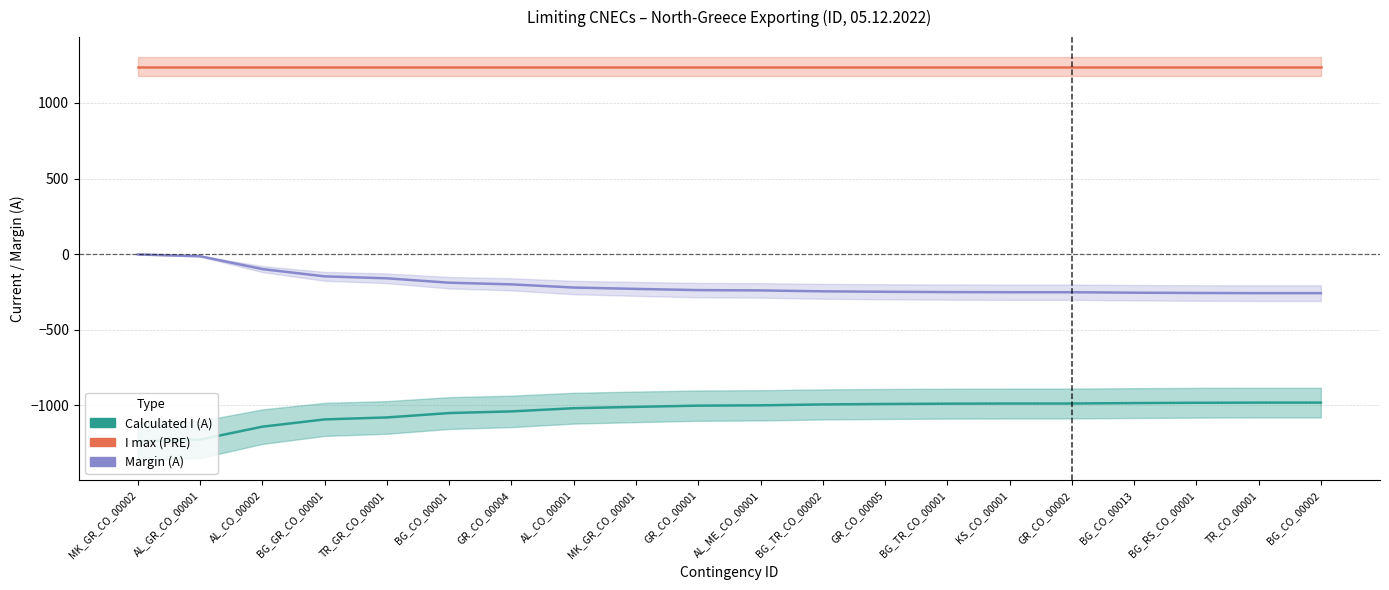

At which category is the sum across all series the highest?

MK_GR_CO_00002